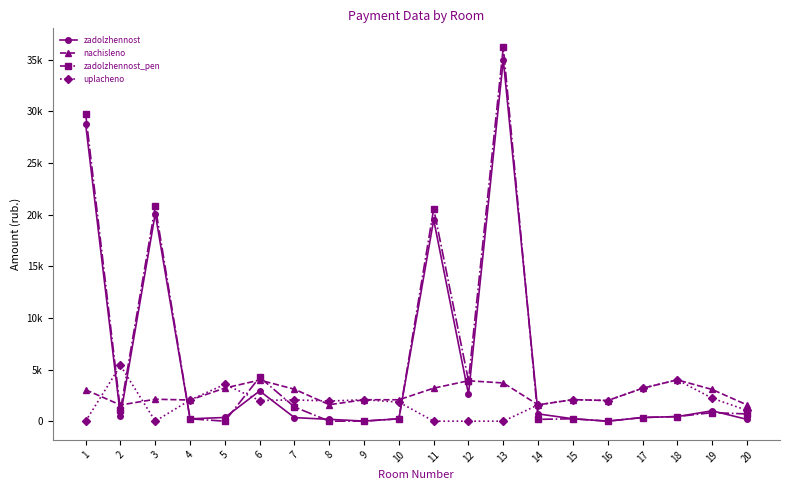

Does the chart have visible grid lines?

No